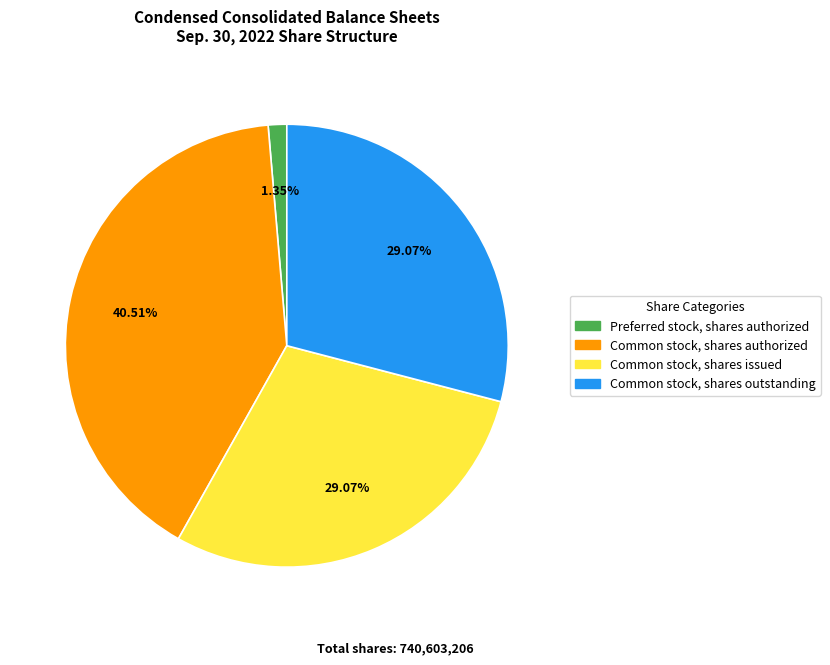

How many slices are in this pie chart?

4